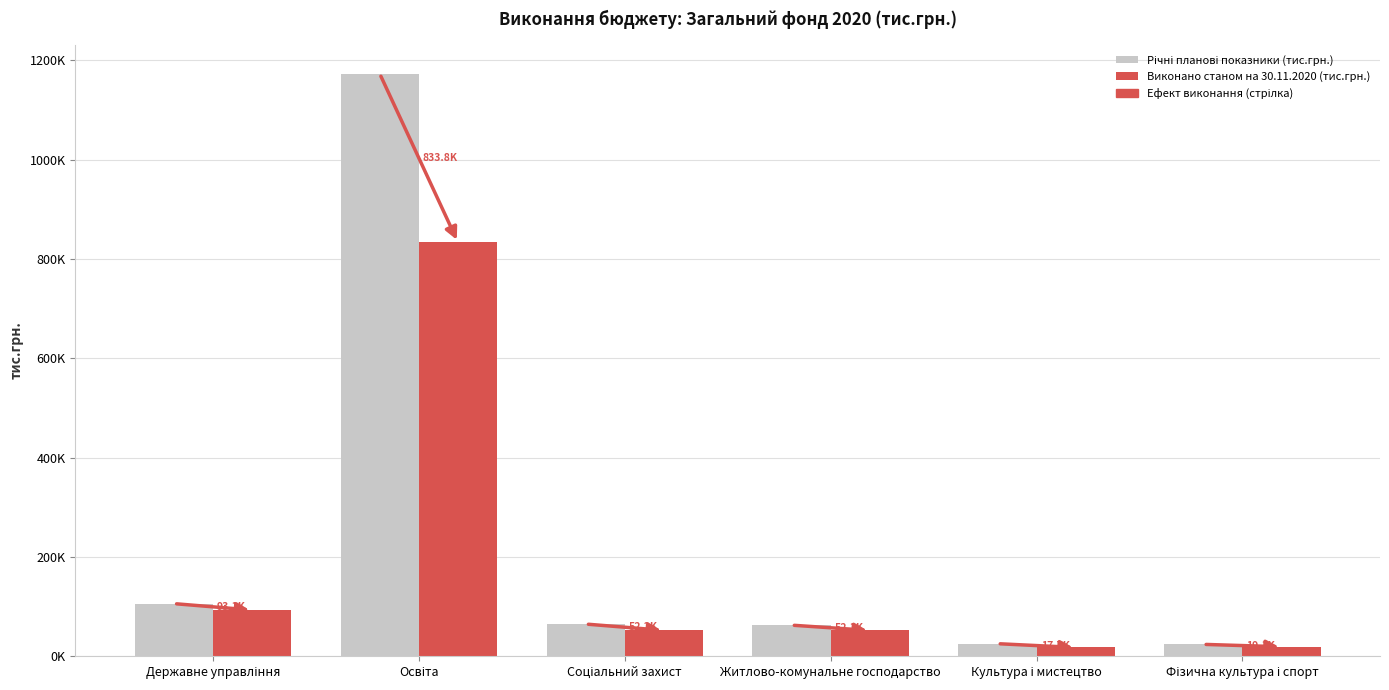

List the labels in order of Виконано станом на 30.11.2020 (тис.грн.) value, smallest first.

Культура і мистецтво, Фізична культура і спорт, Житлово-комунальне господарство, Соціальний захист, Державне управління, Освіта